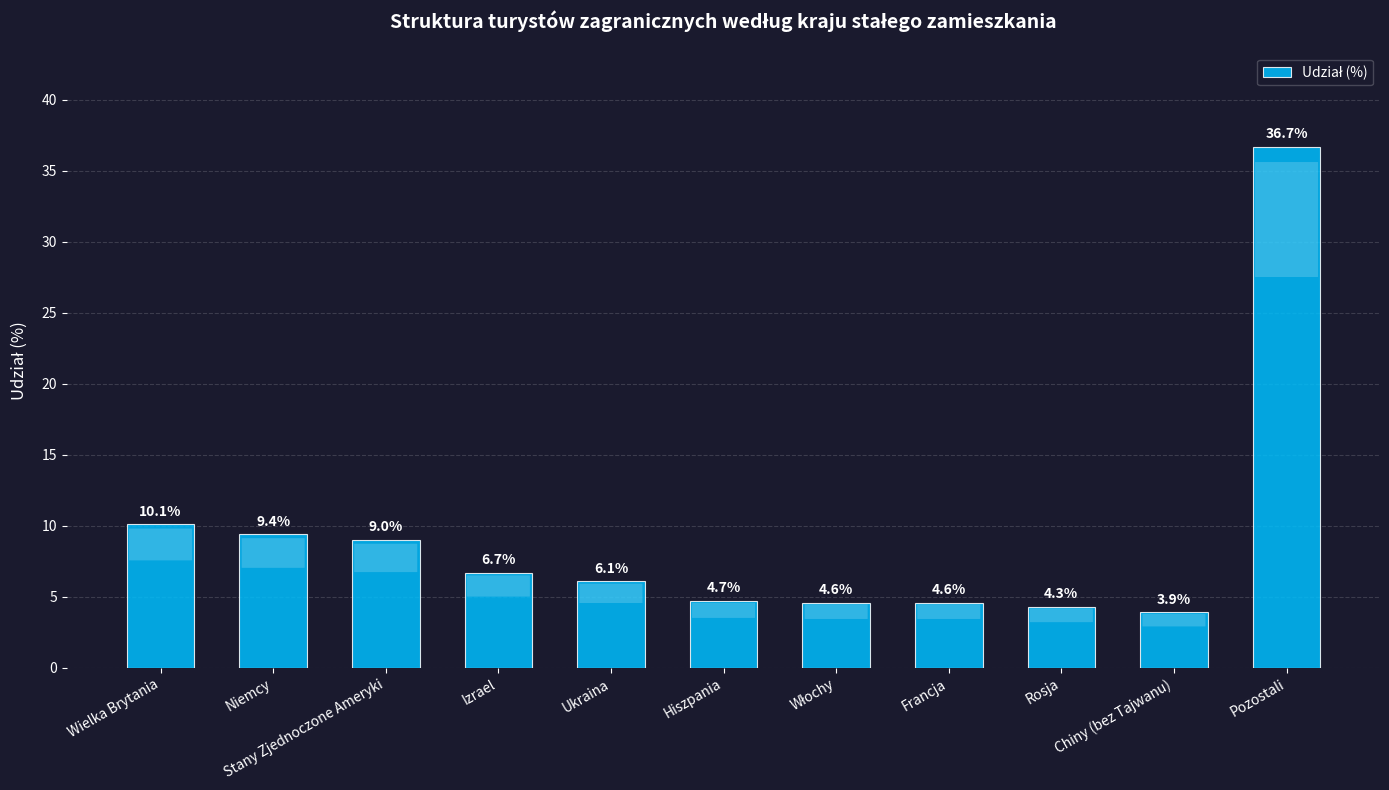

Where is the data nearest to the value 20?

Wielka Brytania